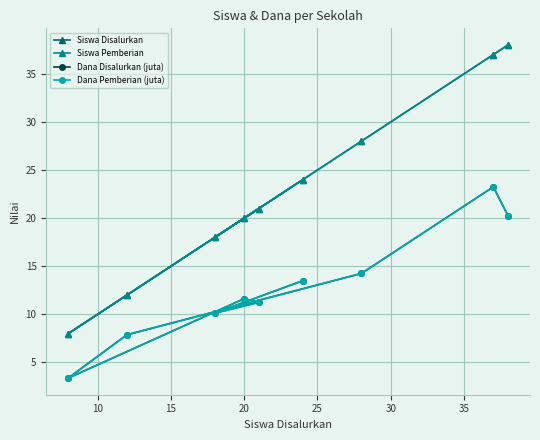

True or false: Dana Pemberian (juta) has more than 1 points higher than both neighbors.

True